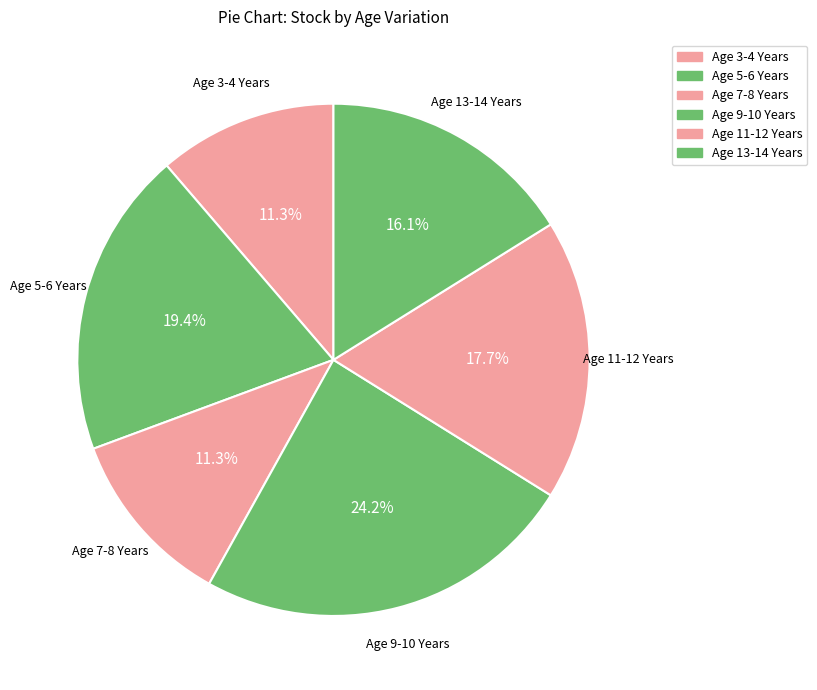

Combined, do Age 3-4 Years and Age 11-12 Years account for over 50%?

No